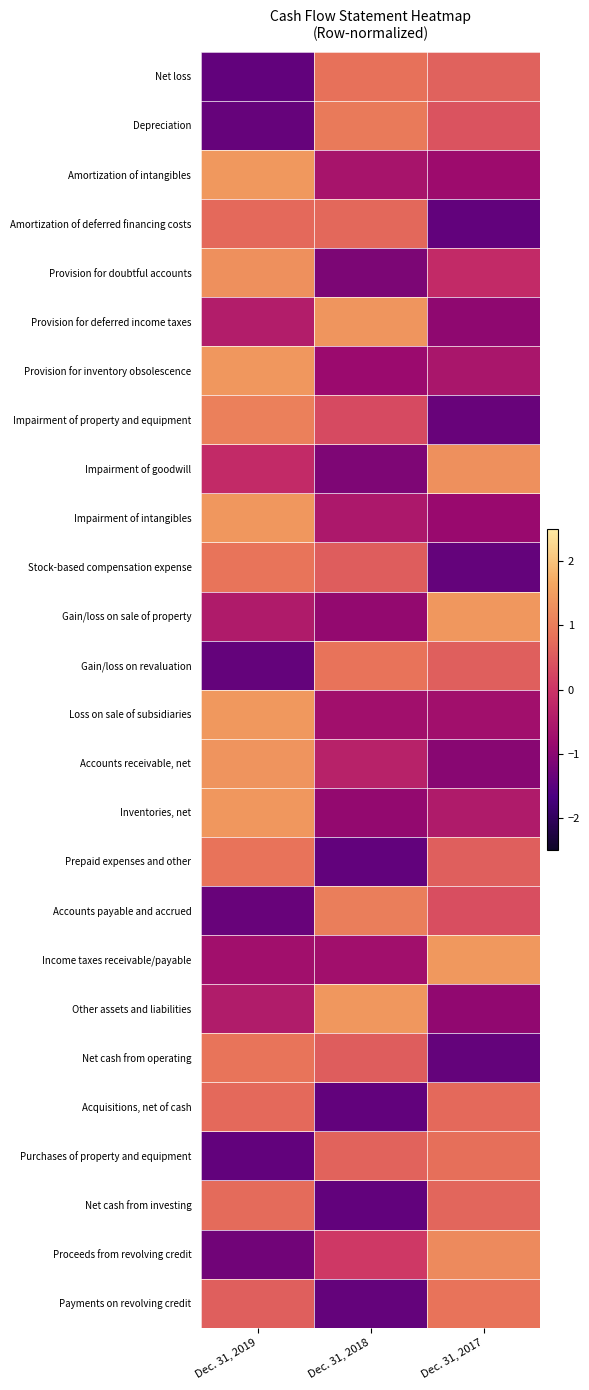

Rank the series by their maximum value, from highest to lowest.

Loss on sale of subsidiaries, Income taxes receivable/payable, Amortization of intangibles, Provision for inventory obsolescence, Impairment of intangibles, Inventories, net, Gain/loss on sale of property, Other assets and liabilities, Provision for deferred income taxes, Accounts receivable, net, Impairment of goodwill, Provision for doubtful accounts, Proceeds from revolving credit, Impairment of property and equipment, Accounts payable and accrued, Depreciation, Stock-based compensation expense, Net cash from operating, Gain/loss on revaluation, Payments on revolving credit, Prepaid expenses and other, Net loss, Purchases of property and equipment, Net cash from investing, Amortization of deferred financing costs, Acquisitions, net of cash